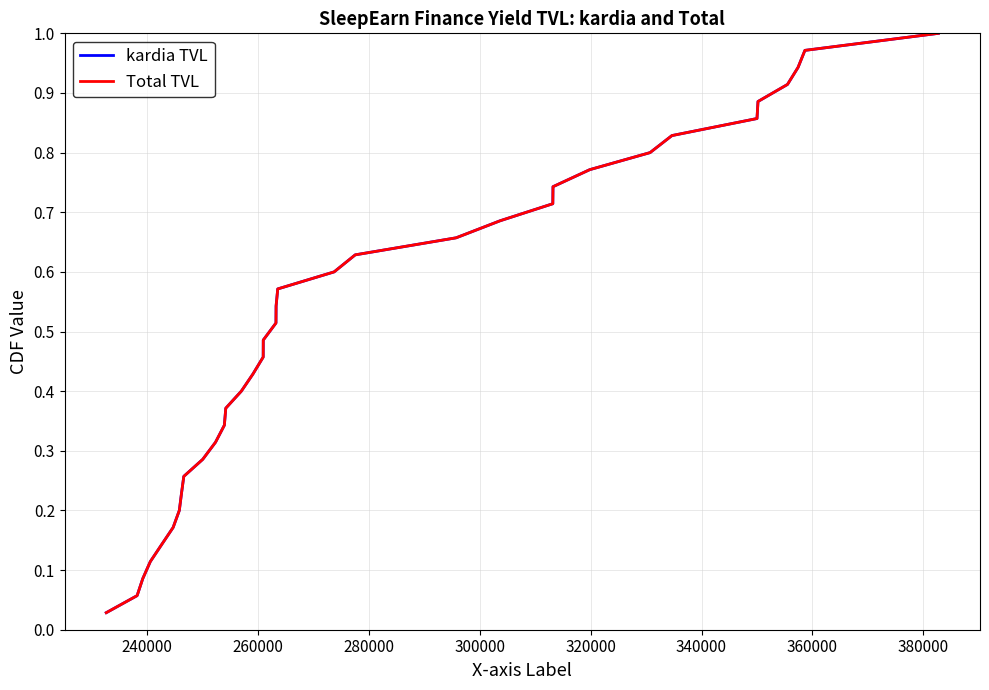

True or false: Total TVL has more than 0 interior local peaks.

False